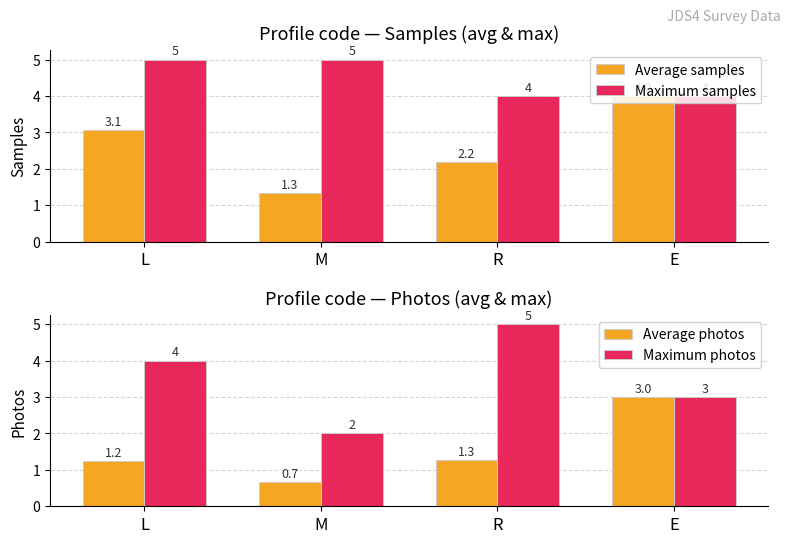

Count the Maximum photos values in the range 3 to 5.

3